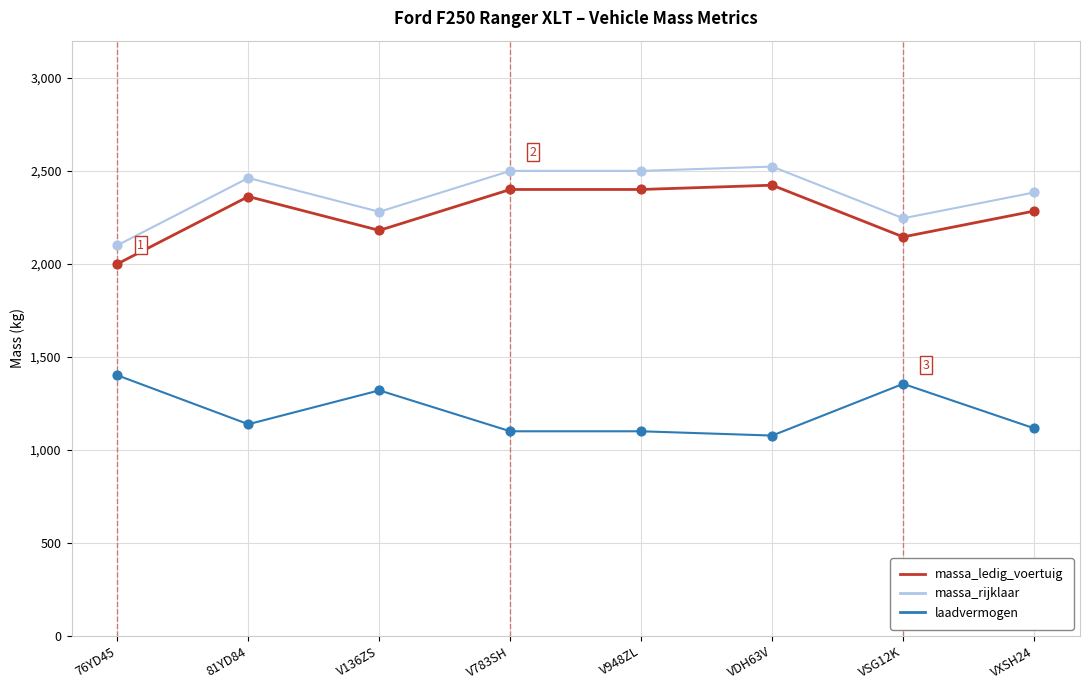

At how many categories does at least one series exceed 1592?

8